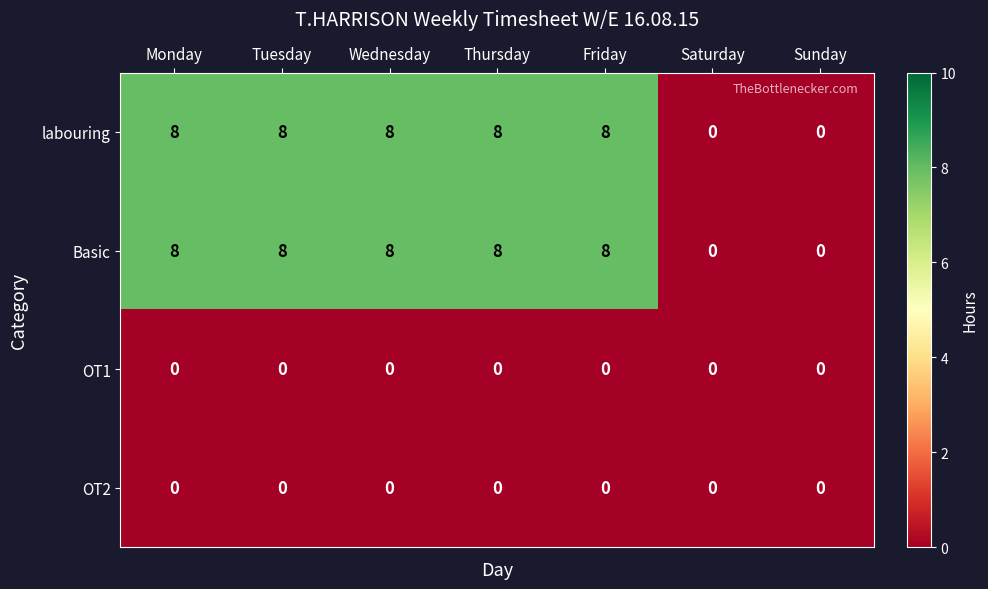

At how many categories does at least one series exceed 6?

5